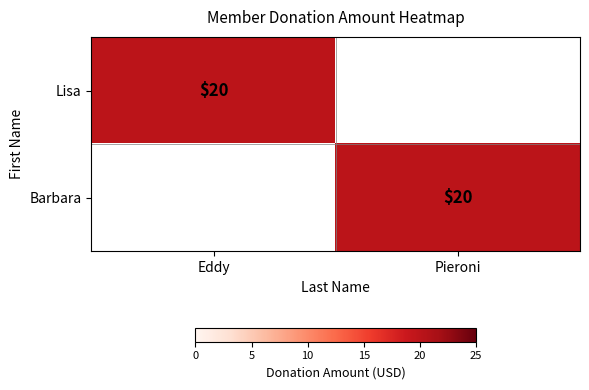

Is it true that Barbara equals 20 at Pieroni?

True